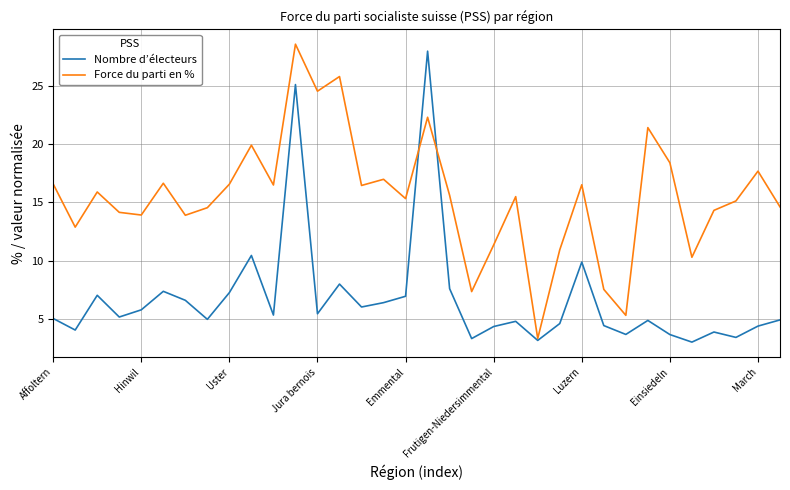

True or false: Nombre d’électeurs and Force du parti en % cross at least once.

True